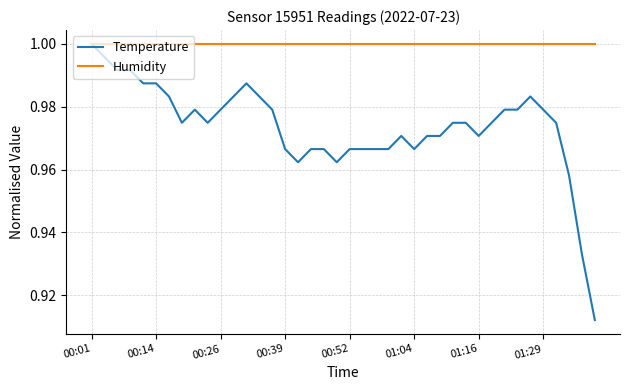

List the series in order of their overall mean, highest first.

Humidity, Temperature